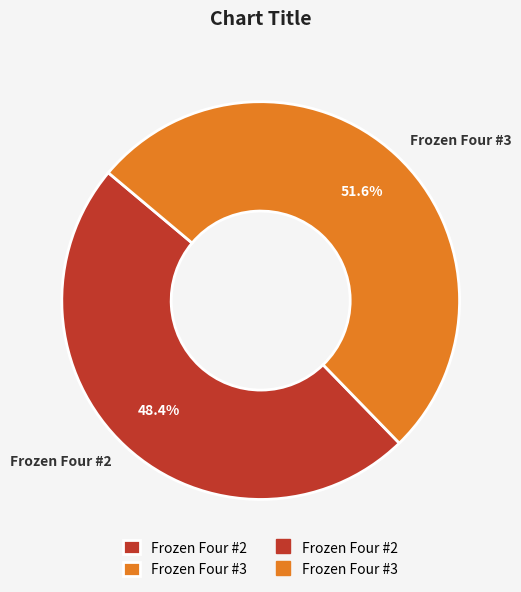

Does Frozen Four #2 represent more than half of the total?

No